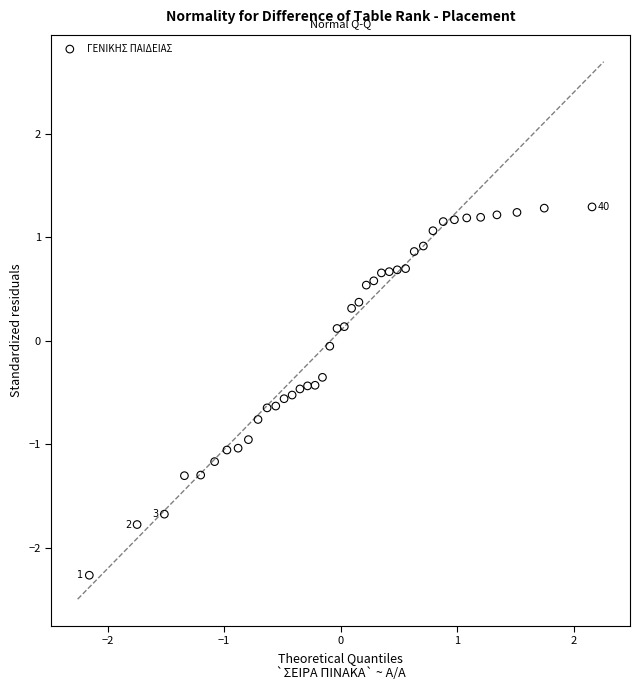

What is the range of Y values (max minus min)?

3.6